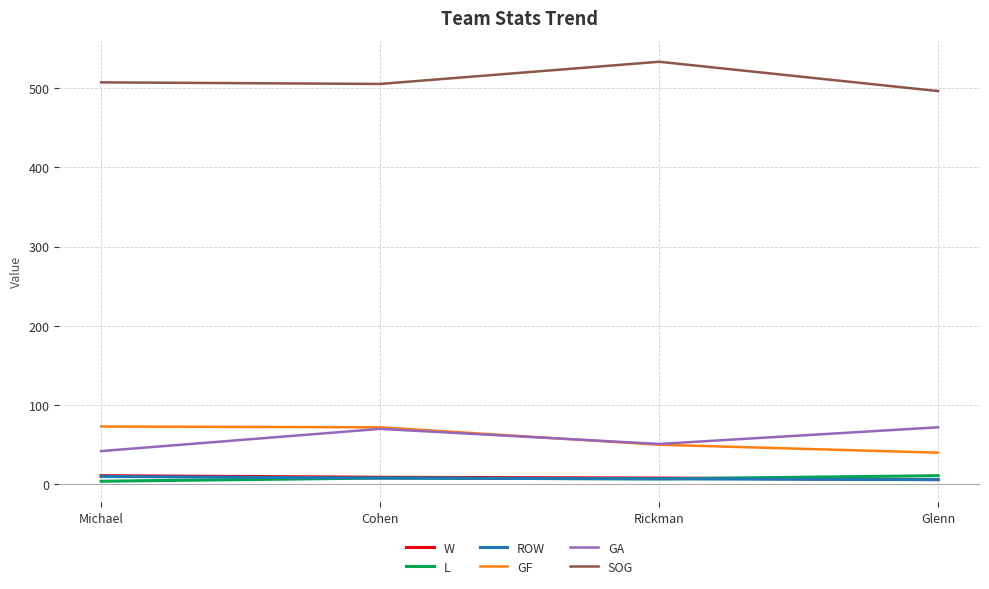

Which series has the largest total across all categories?

SOG